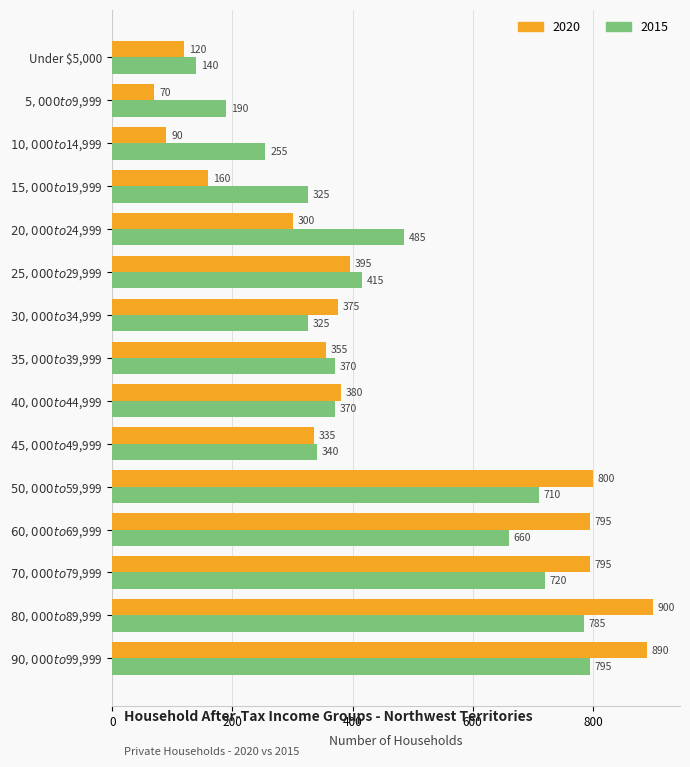

What is the difference between the highest and lowest values at $90,000 to $99,999?

95